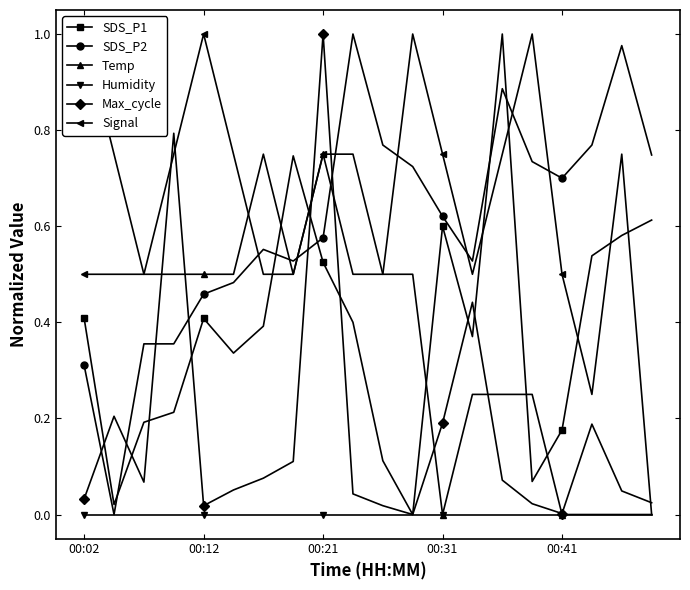

The value of SDS_P1 at 15 is 0.0. True or false?

False